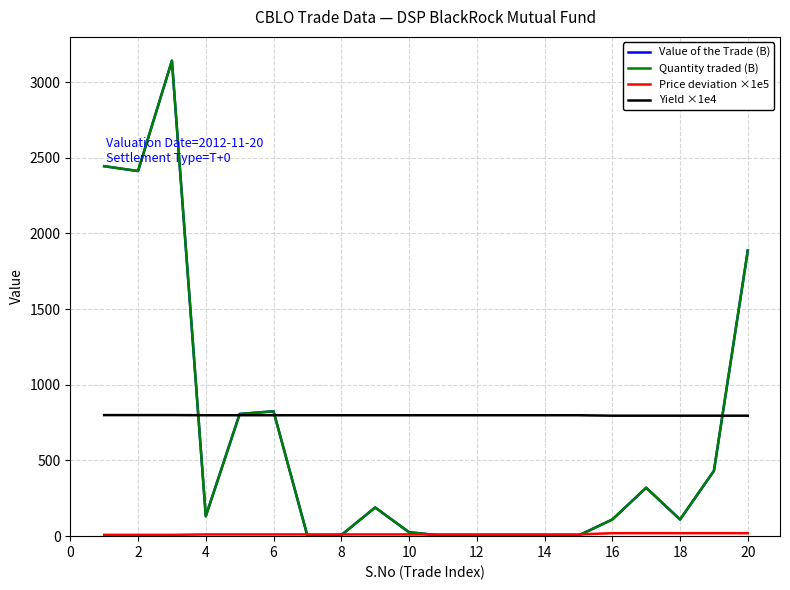

Which series has the largest total across all categories?

Yield ×1e4